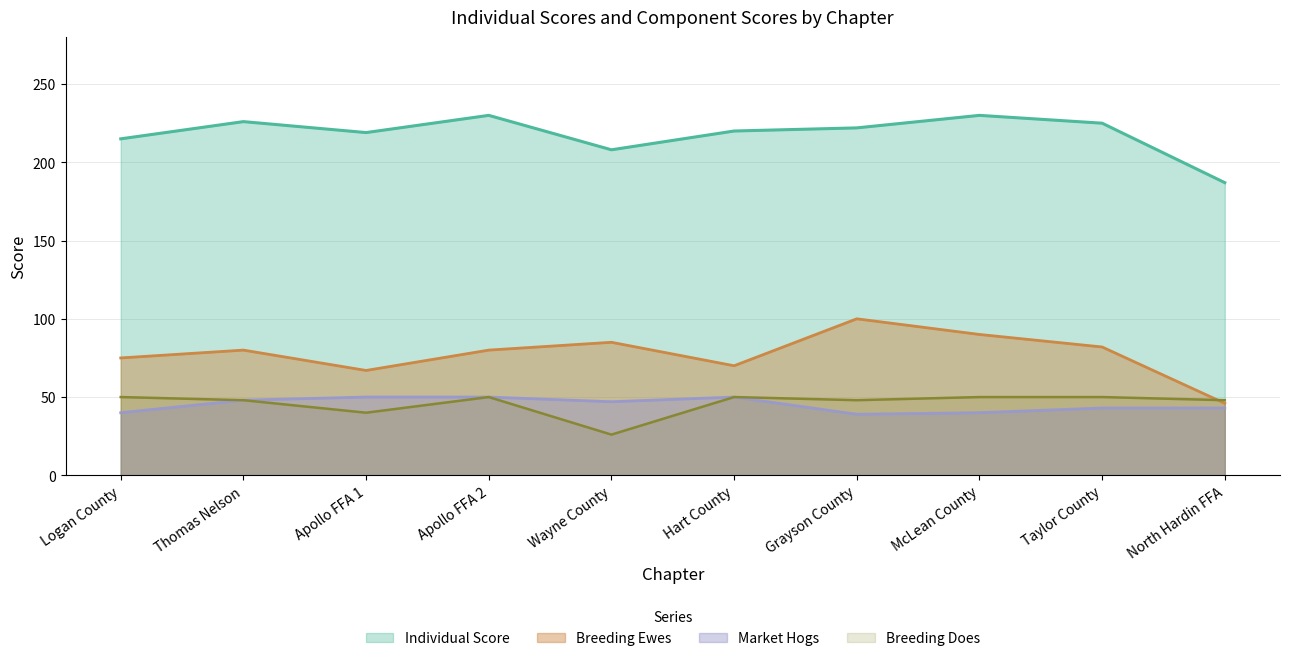

Is the value of Market Hogs at Hart County greater than the value of Individual Score at Apollo FFA 1?

No